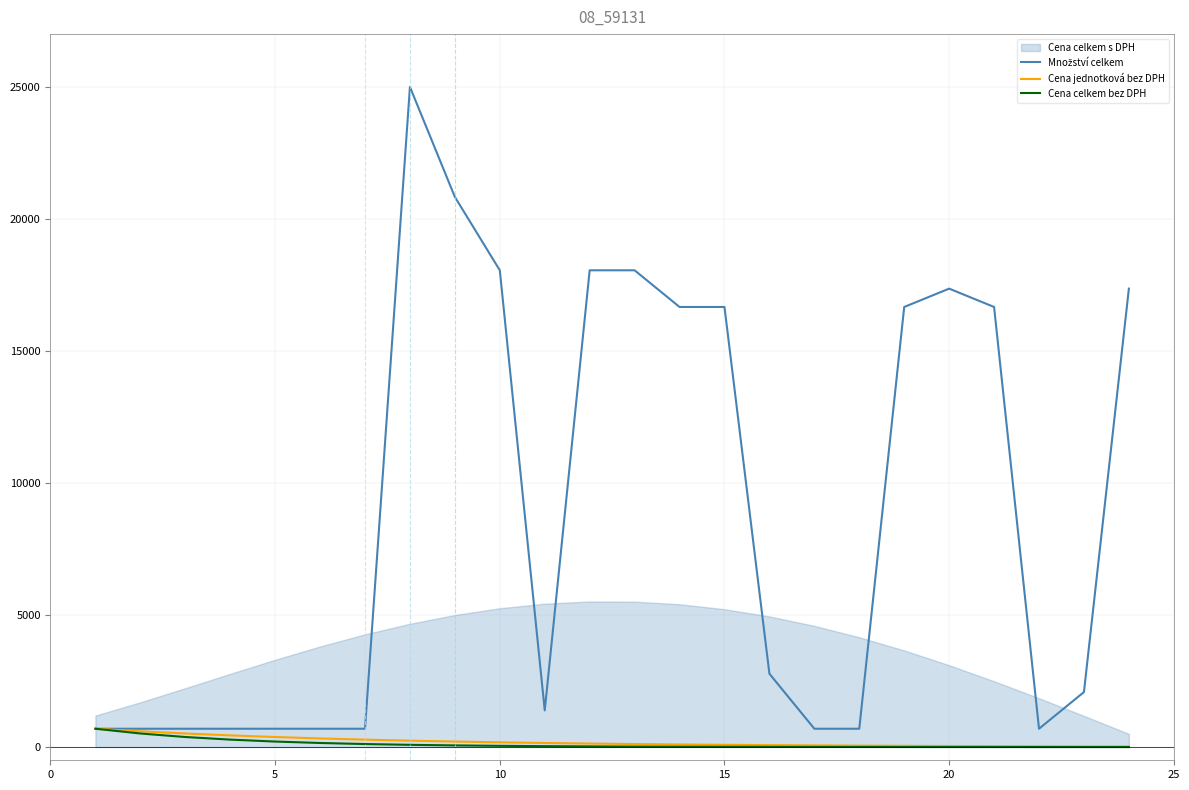

What is the lowest value of the Množství celkem series?

694.4